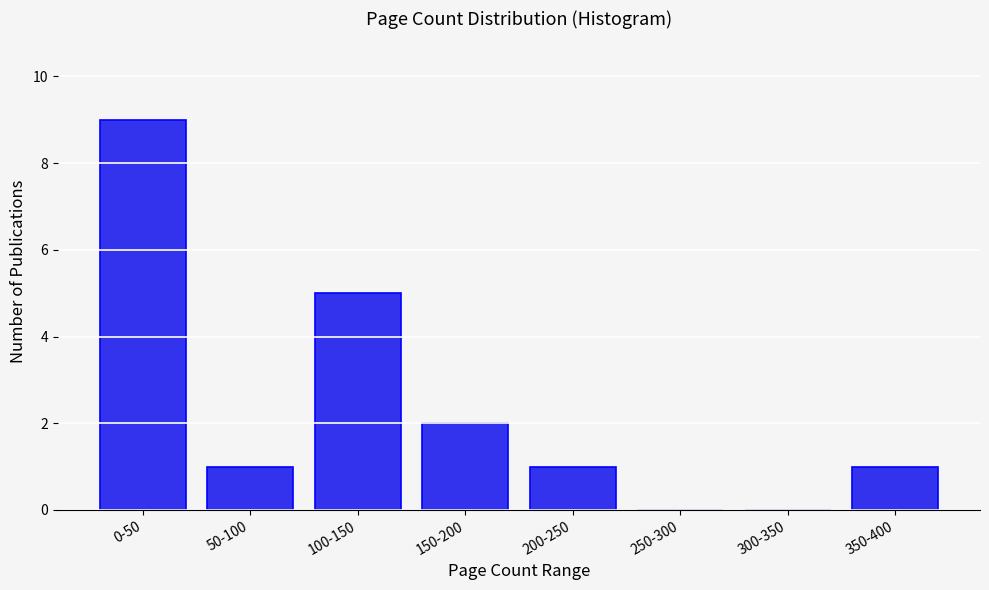

Reading left to right, transcribe all the data shown in this chart.

0-50=9	50-100=1	100-150=5	150-200=2	200-250=1	250-300=0	300-350=0	350-400=1